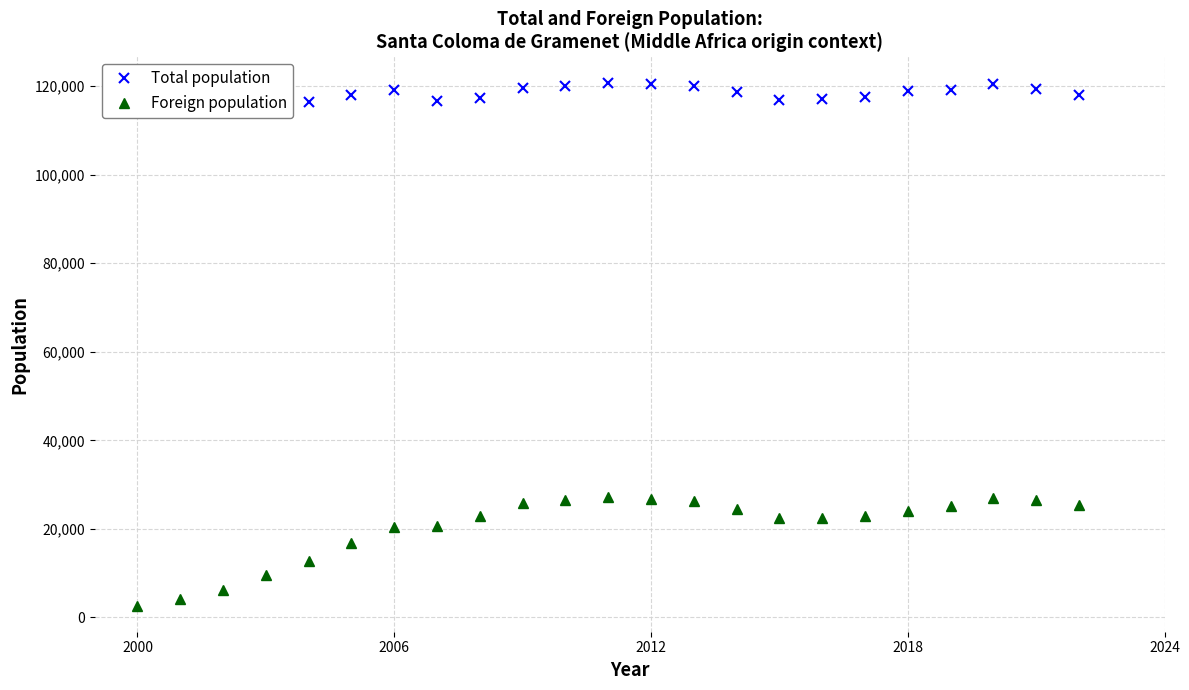

What are all the series names shown in the legend?

Total population, Foreign population